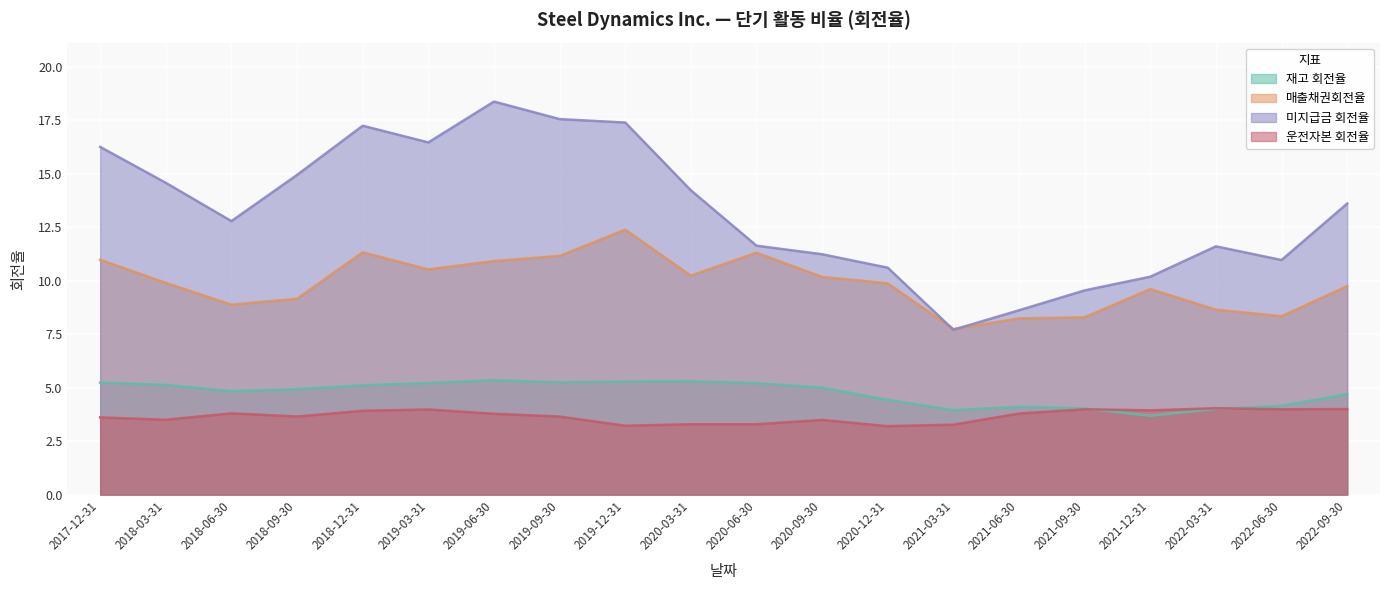

Where is 매출채권회전율 nearest to the value 10?

2018-03-31